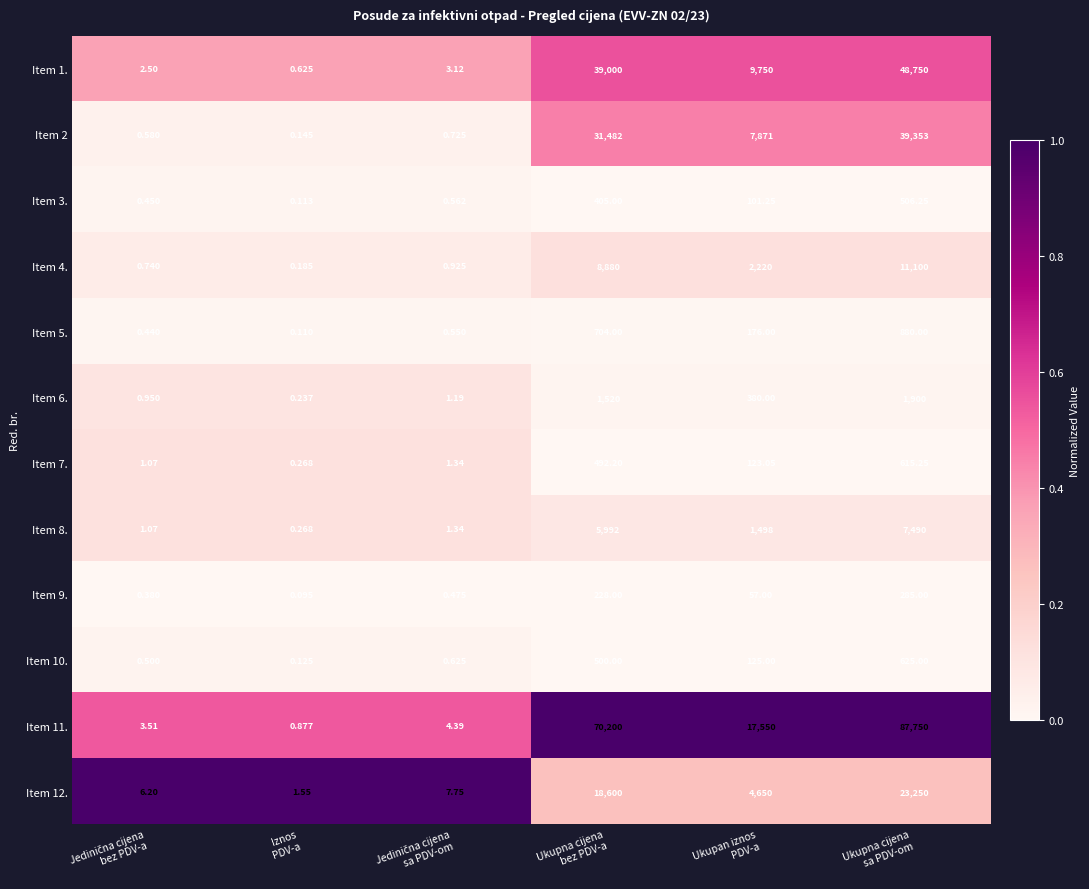

How many values in the Item 4. series are below 2220?

3